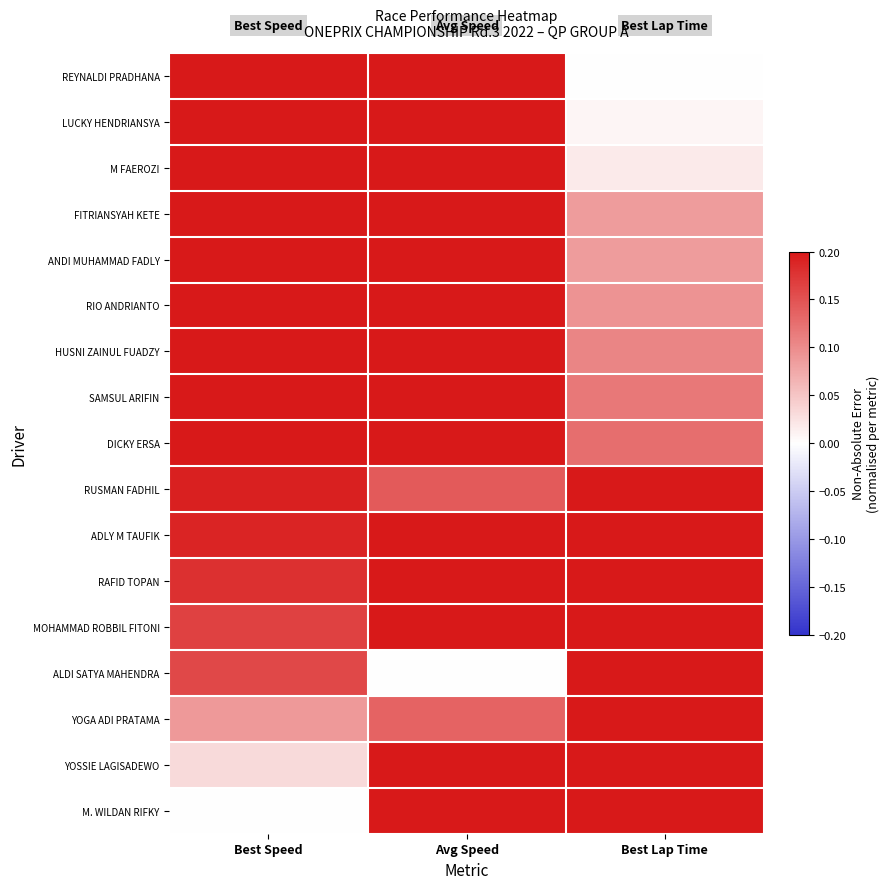

Reading left to right, list all the values displayed in this chart.

REYNALDI PRADHANA: Best Speed=0.4	Avg Speed=0.3	Best Lap Time=0.0
LUCKY HENDRIANSYA: Best Speed=0.4	Avg Speed=0.4	Best Lap Time=0.0
M FAEROZI: Best Speed=0.4	Avg Speed=0.2	Best Lap Time=0.0
FITRIANSYAH KETE: Best Speed=0.3	Avg Speed=0.2	Best Lap Time=0.1
ANDI MUHAMMAD FADLY: Best Speed=0.3	Avg Speed=0.4	Best Lap Time=0.1
RIO ANDRIANTO: Best Speed=0.3	Avg Speed=0.2	Best Lap Time=0.1
HUSNI ZAINUL FUADZY: Best Speed=0.3	Avg Speed=0.3	Best Lap Time=0.1
SAMSUL ARIFIN: Best Speed=0.3	Avg Speed=0.2	Best Lap Time=0.1
DICKY ERSA: Best Speed=0.3	Avg Speed=0.2	Best Lap Time=0.1
RUSMAN FADHIL: Best Speed=0.2	Avg Speed=0.1	Best Lap Time=0.2
ADLY M TAUFIK: Best Speed=0.2	Avg Speed=0.2	Best Lap Time=0.2
RAFID TOPAN: Best Speed=0.2	Avg Speed=0.2	Best Lap Time=0.2
MOHAMMAD ROBBIL FITONI: Best Speed=0.2	Avg Speed=0.3	Best Lap Time=0.2
ALDI SATYA MAHENDRA: Best Speed=0.2	Avg Speed=0.0	Best Lap Time=0.2
YOGA ADI PRATAMA: Best Speed=0.1	Avg Speed=0.1	Best Lap Time=0.3
YOSSIE LAGISADEWO: Best Speed=0.0	Avg Speed=0.3	Best Lap Time=0.4
M. WILDAN RIFKY: Best Speed=0.0	Avg Speed=0.2	Best Lap Time=0.4